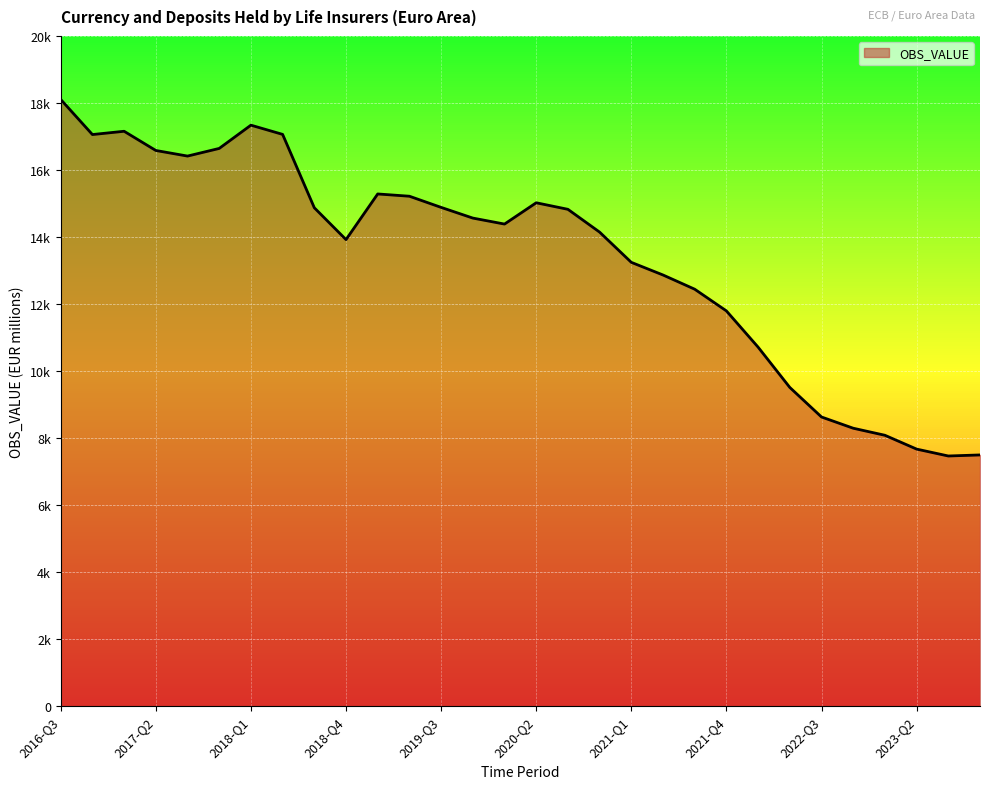

How many points are lower than both their immediate neighbors (excluding endpoints)?

5